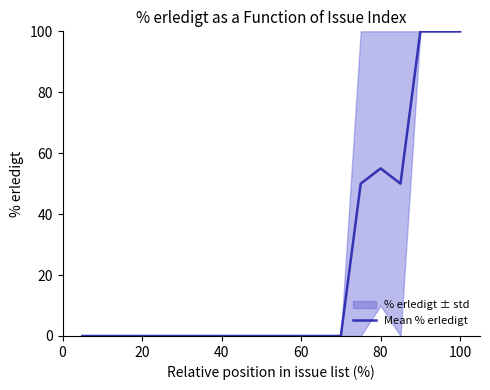

What is the difference between the second highest and minimum values?

100